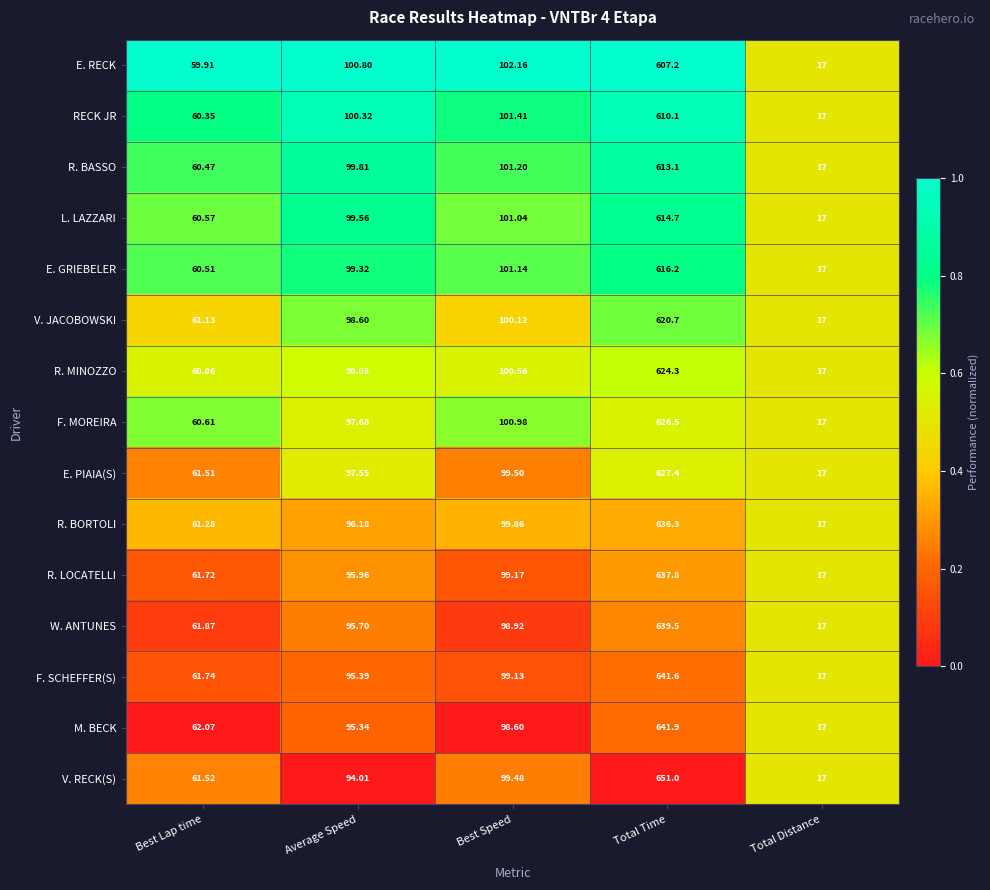

Where does the F. SCHEFFER(S) series first go above 95?

Average Speed